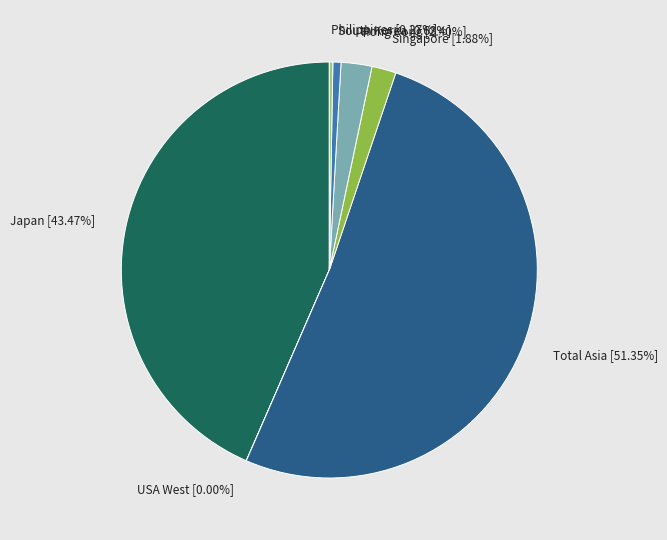

What is the largest slice in the pie chart?

Total Asia